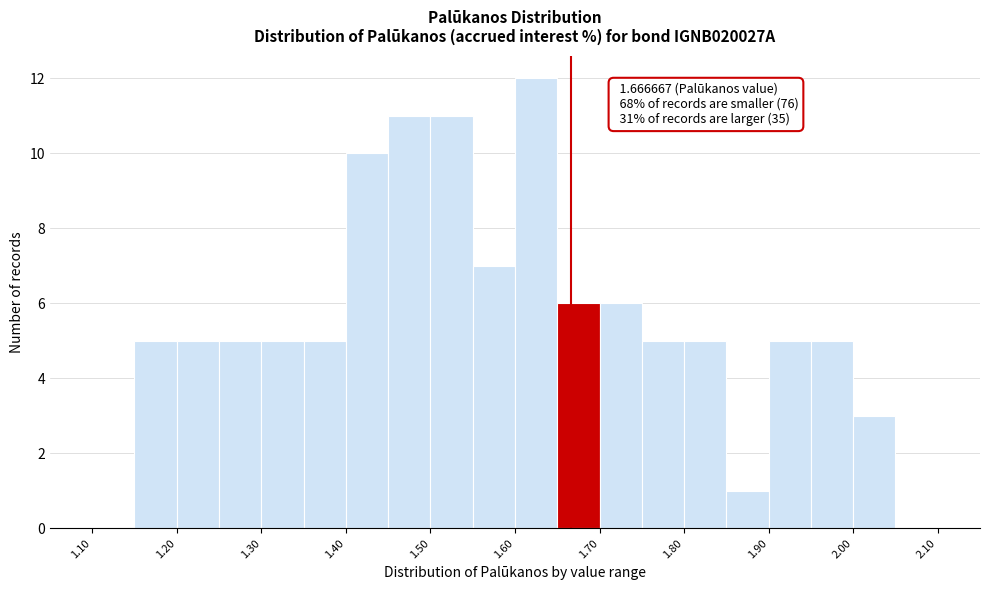

Which range on the x-axis has the tallest bar?

1.60 to 1.65